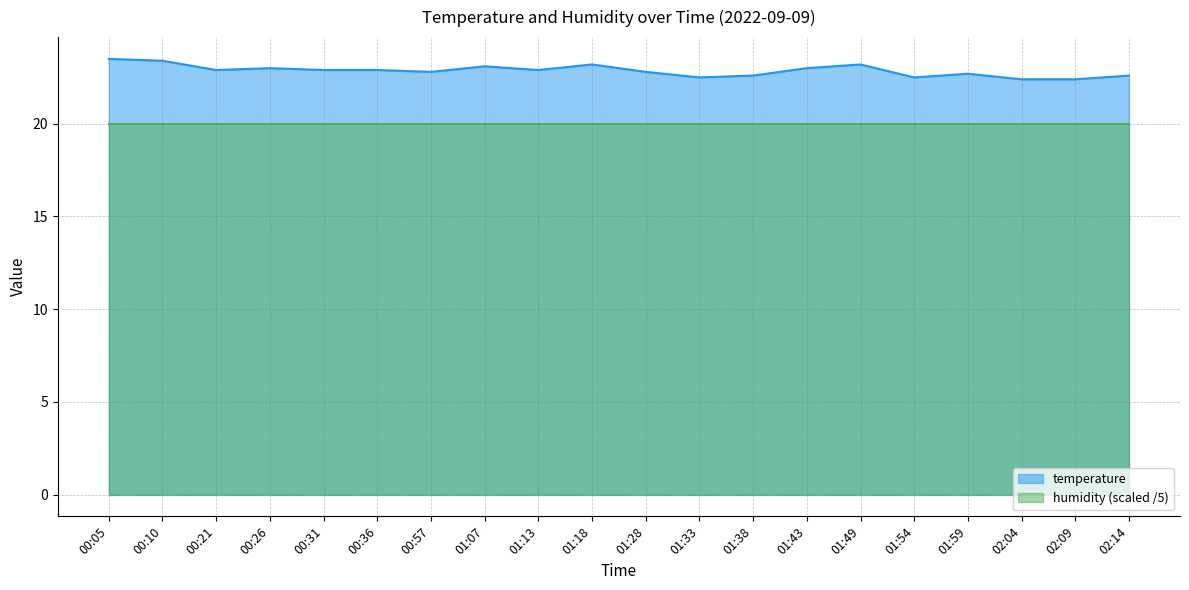

What is the label of the 16th point from the left?

01:54